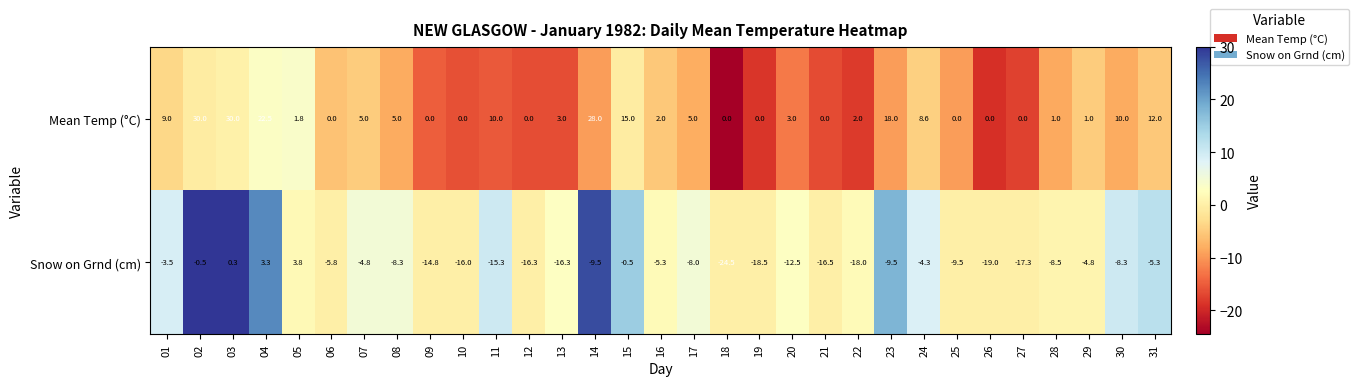

What is the sum of all Mean Temp (°C) values?

221.9